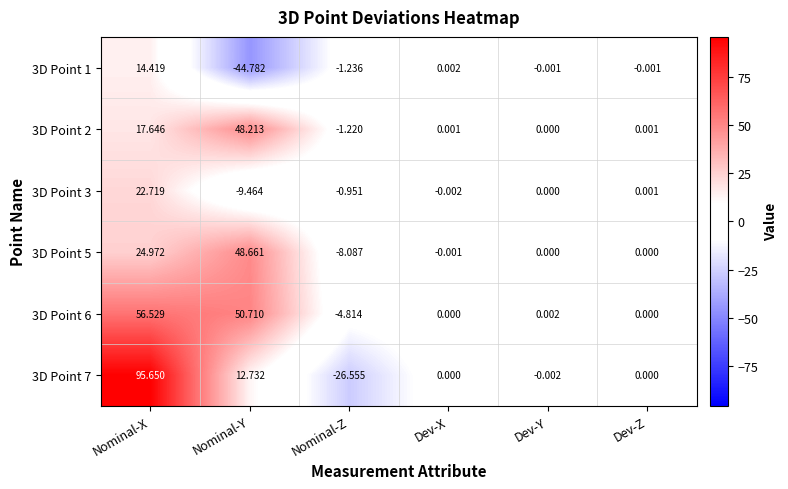

Which category has the lowest value across all series?

Nominal-Y